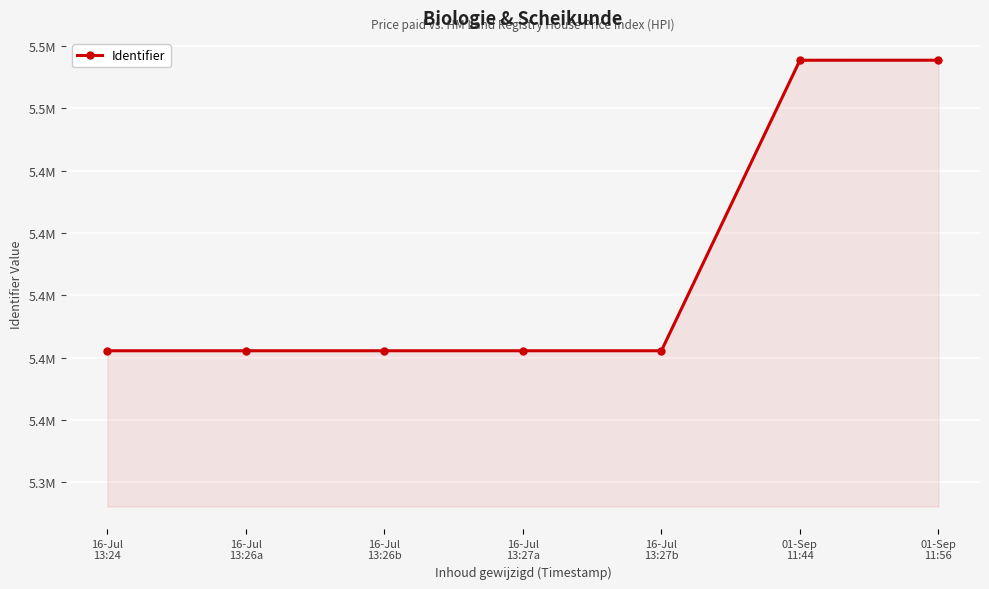

The value at 16-Jul
13:26b is 5382232. True or false?

True